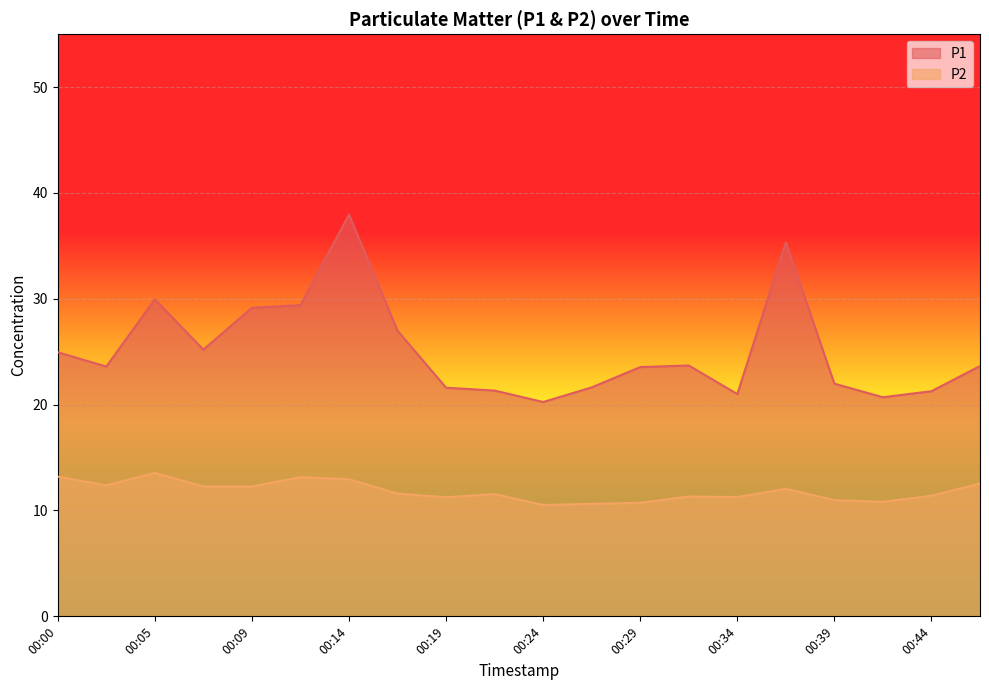

What is the spread (max minus min) of values at 00:00?

11.8